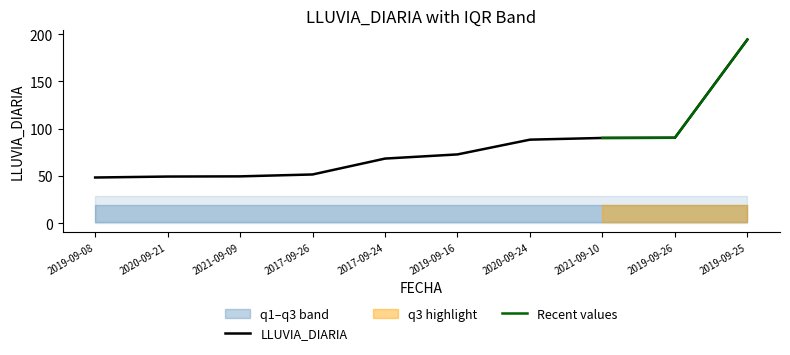

What value does the q3 series have at 2017-09-24?

19.3